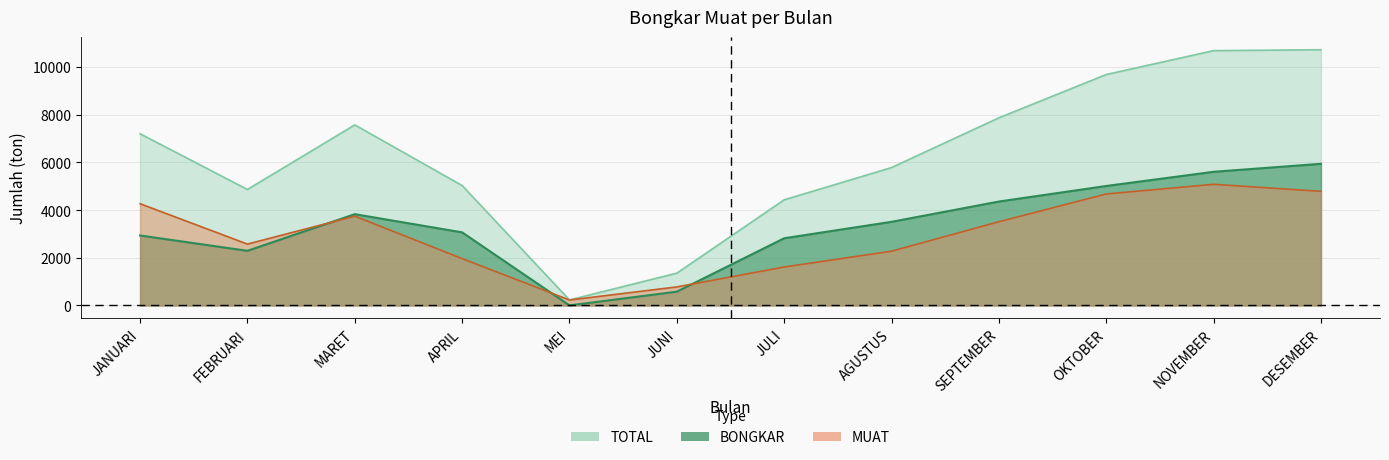

Is it true that BONGKAR equals 2818 at JULI?

True